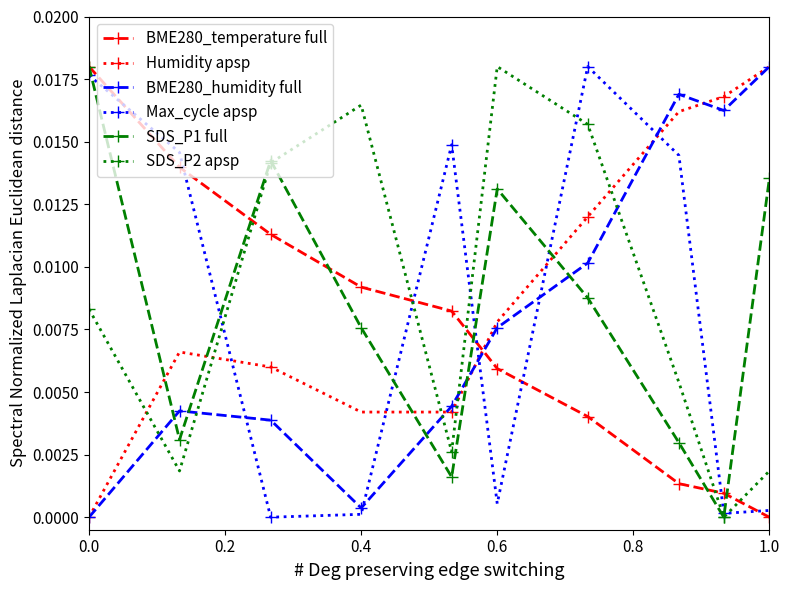

In BME280_humidity full, how many points are higher than both neighbors (excluding endpoints)?

2